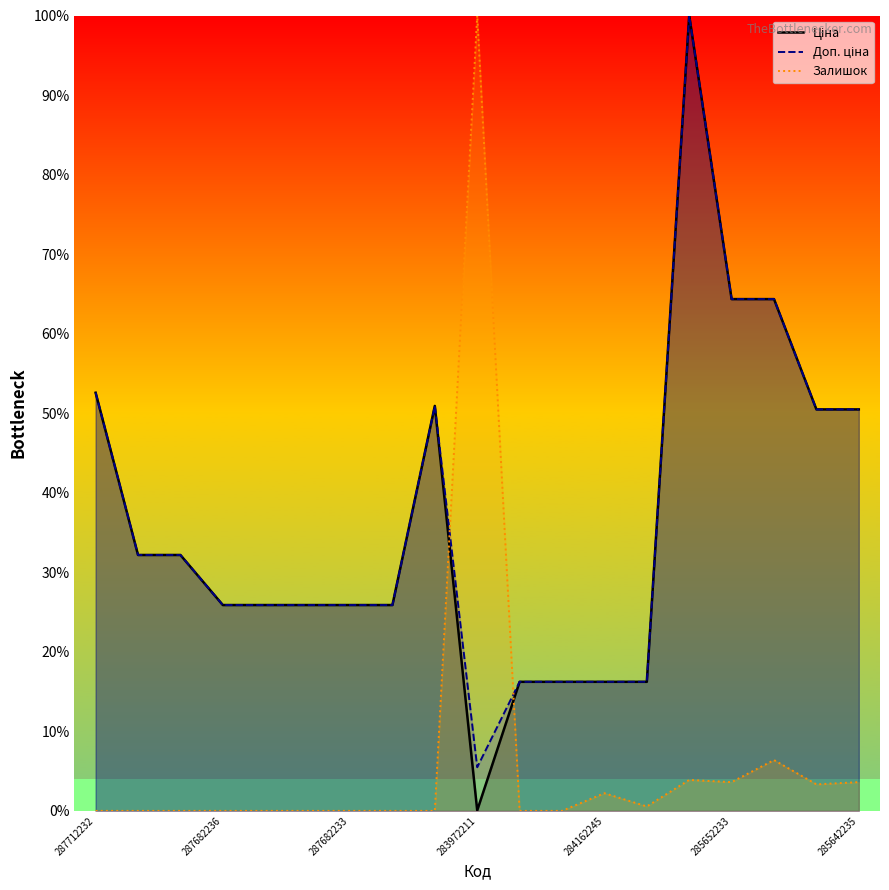

How many intersections are there between Залишок and Доп. ціна?

2